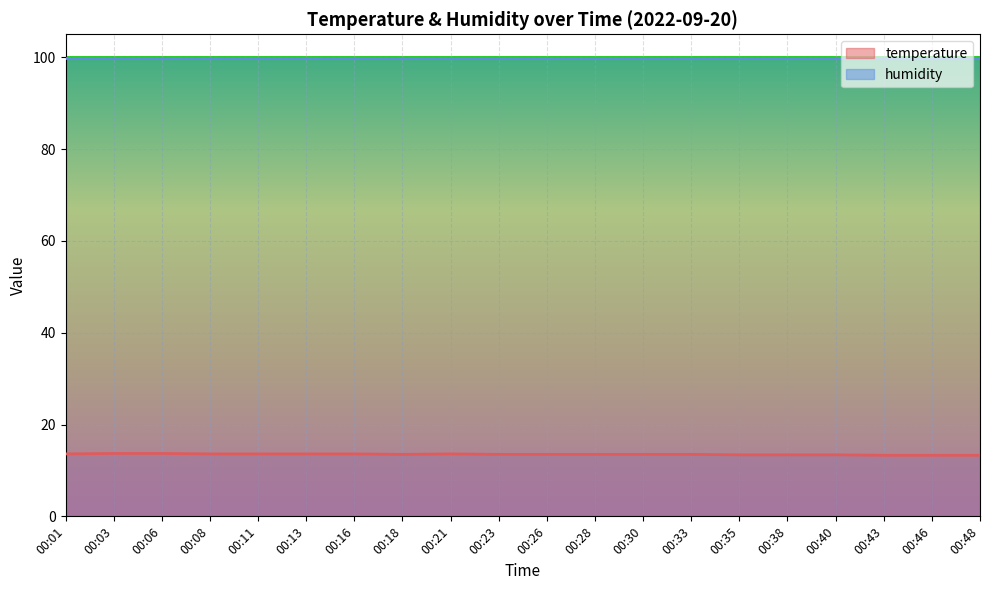

What is the minimum value for humidity?

99.9